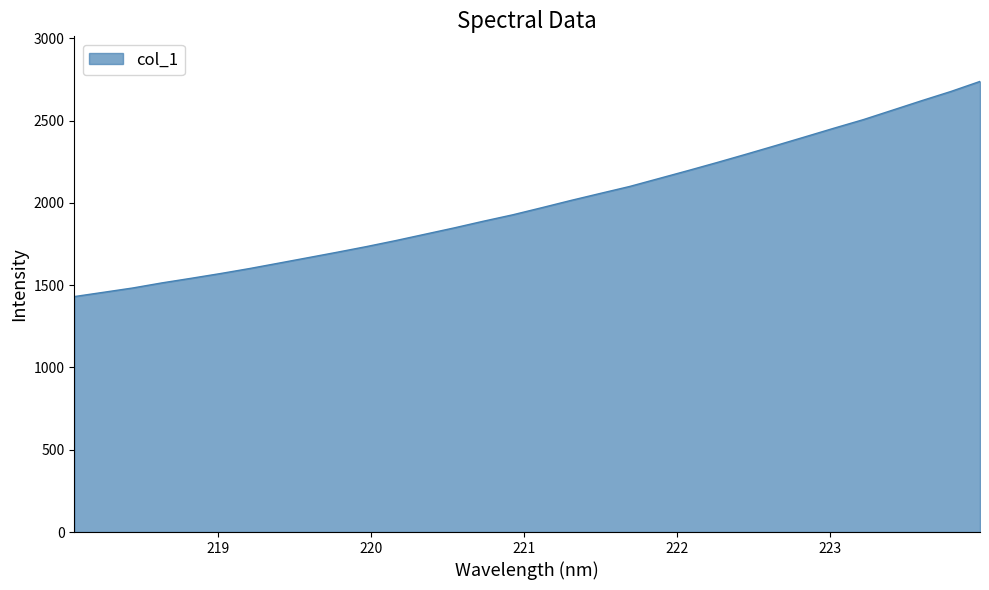

What is the difference between the maximum and minimum values?

1307.4